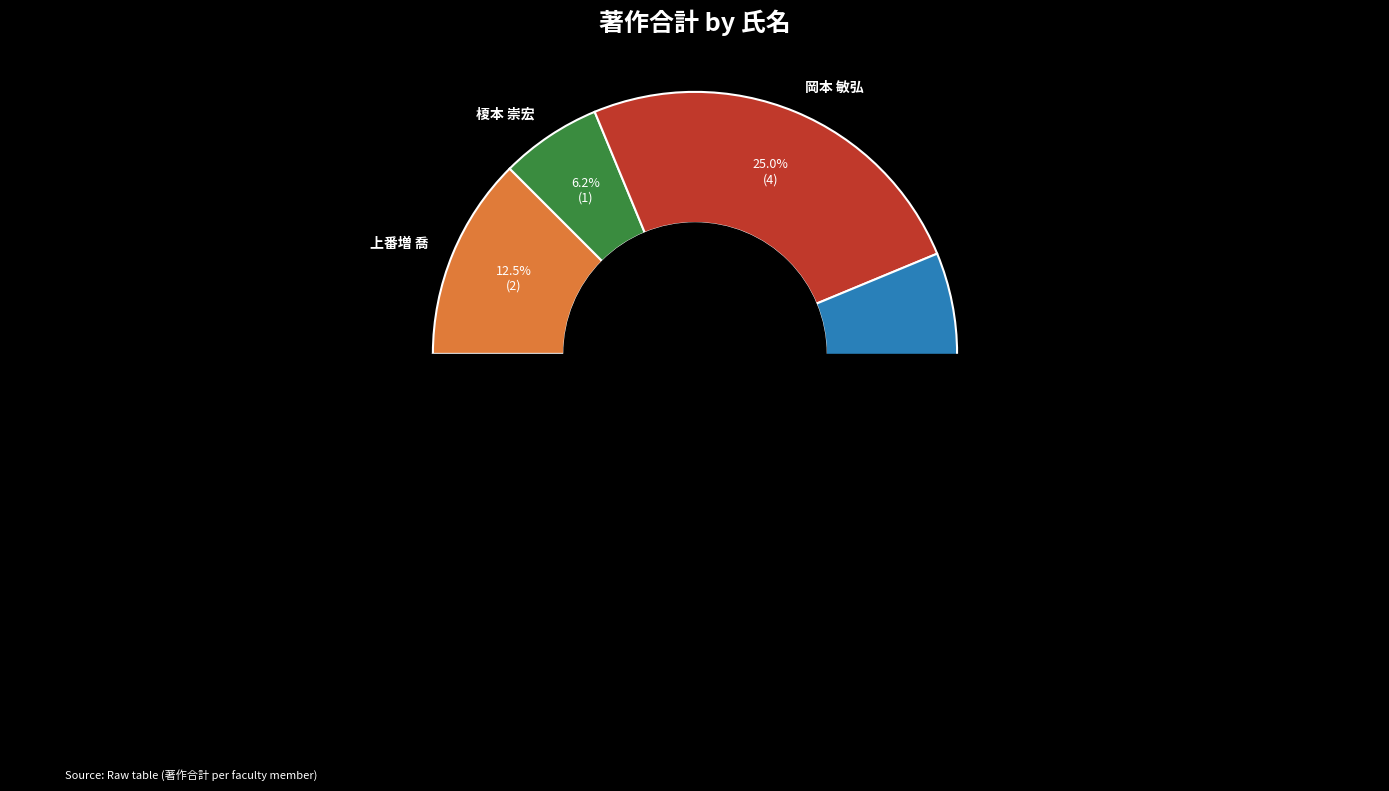

What is the smallest slice in the pie chart?

芥川 正武